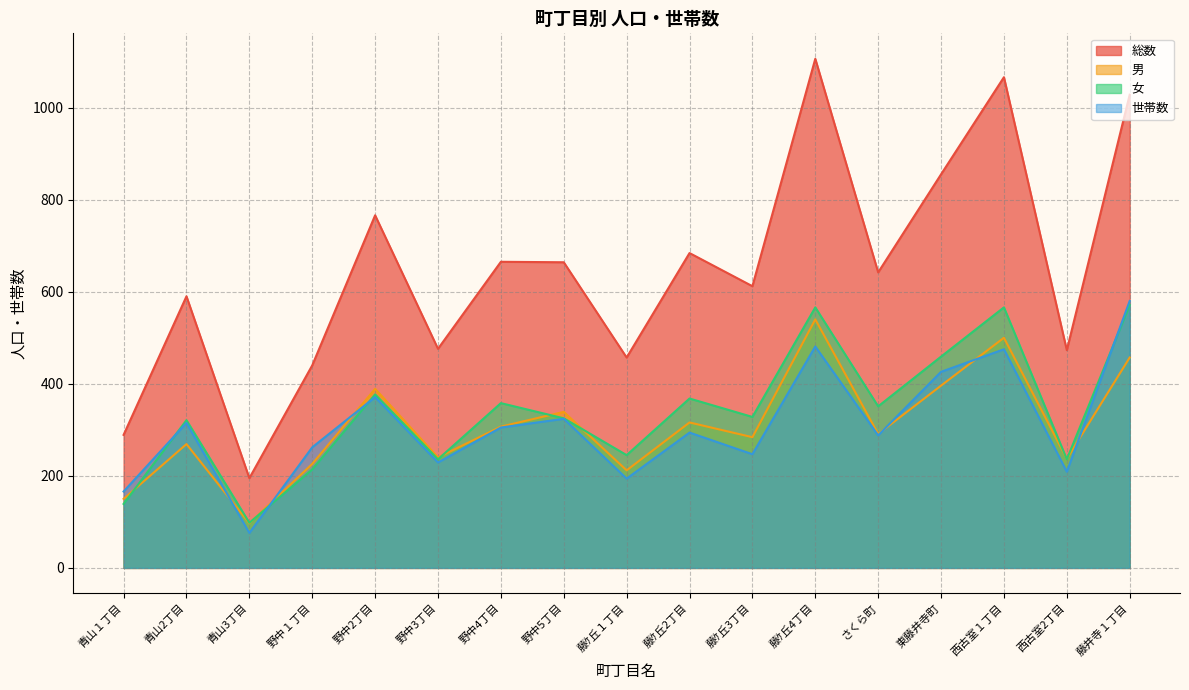

Reading left to right, what are all the values shown in this chart?

総数: 青山１丁目=289	青山2丁目=590	青山3丁目=195	野中１丁目=440	野中2丁目=766	野中3丁目=476	野中4丁目=665	野中5丁目=664	藤ｹ丘１丁目=457	藤ｹ丘2丁目=684	藤ｹ丘3丁目=612	藤ｹ丘4丁目=1106	さくら町=642	東藤井寺町=855	西古室１丁目=1066	西古室2丁目=473	藤井寺１丁目=1028
男: 青山１丁目=150	青山2丁目=269	青山3丁目=97	野中１丁目=226	野中2丁目=389	野中3丁目=240	野中4丁目=307	野中5丁目=339	藤ｹ丘１丁目=212	藤ｹ丘2丁目=316	藤ｹ丘3丁目=284	藤ｹ丘4丁目=540	さくら町=291	東藤井寺町=396	西古室１丁目=500	西古室2丁目=237	藤井寺１丁目=457
女: 青山１丁目=139	青山2丁目=321	青山3丁目=98	野中１丁目=214	野中2丁目=377	野中3丁目=236	野中4丁目=358	野中5丁目=325	藤ｹ丘１丁目=245	藤ｹ丘2丁目=368	藤ｹ丘3丁目=328	藤ｹ丘4丁目=566	さくら町=351	東藤井寺町=459	西古室１丁目=566	西古室2丁目=236	藤井寺１丁目=571
世帯数: 青山１丁目=166	青山2丁目=315	青山3丁目=76	野中１丁目=262	野中2丁目=371	野中3丁目=229	野中4丁目=305	野中5丁目=324	藤ｹ丘１丁目=194	藤ｹ丘2丁目=294	藤ｹ丘3丁目=247	藤ｹ丘4丁目=481	さくら町=288	東藤井寺町=426	西古室１丁目=475	西古室2丁目=209	藤井寺１丁目=580